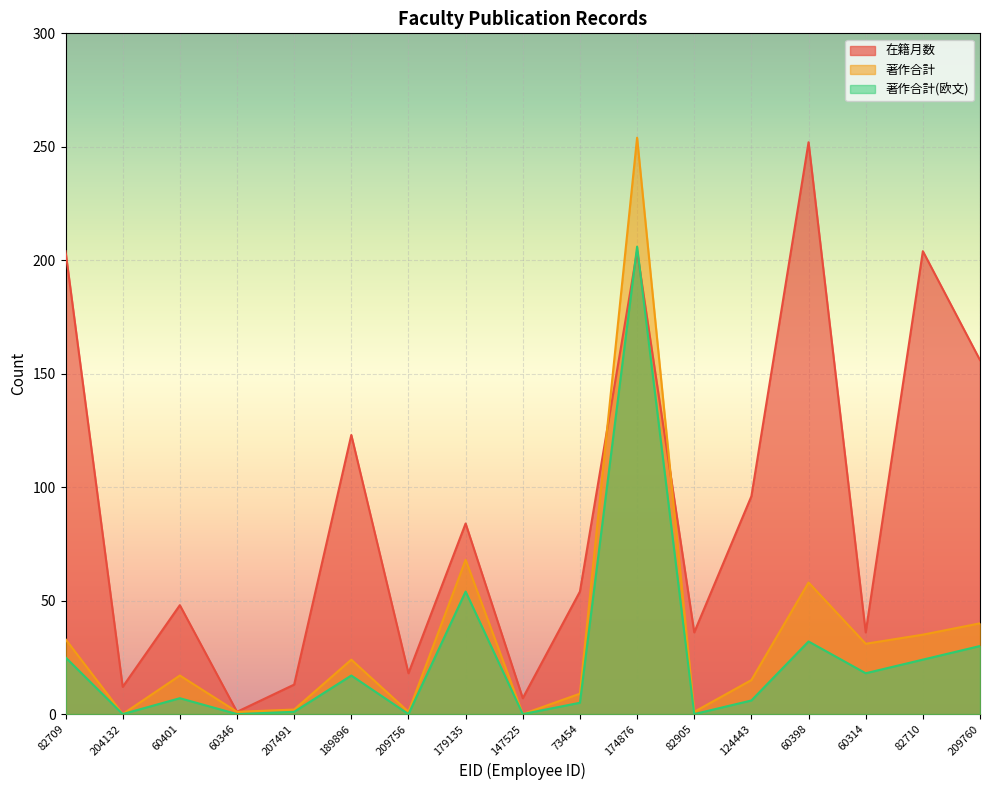

Which label corresponds to the largest value in the chart?

174876